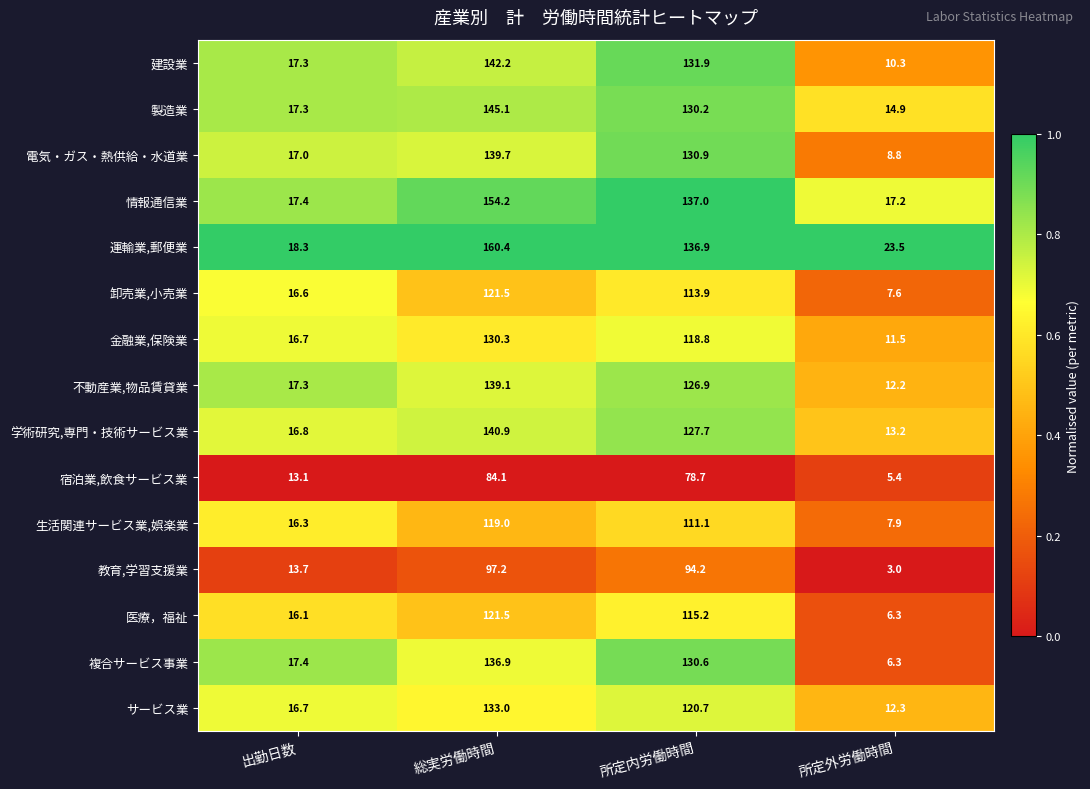

Which category has the lowest value across all series?

所定外労働時間